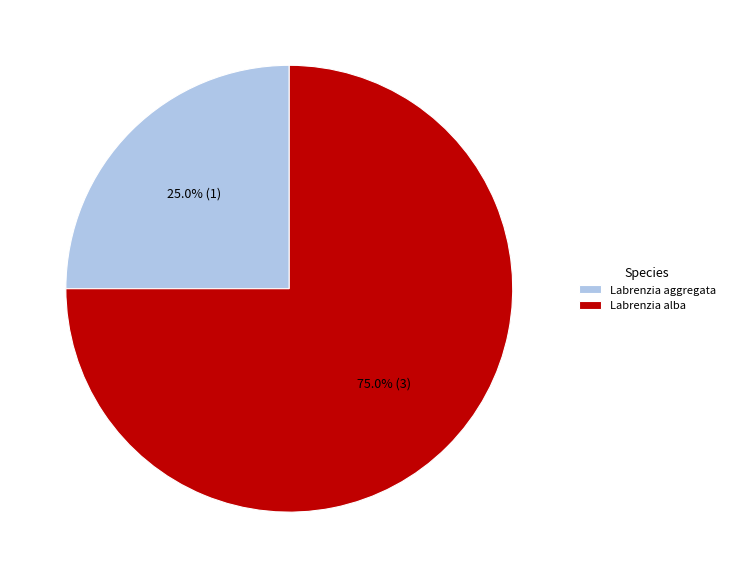

Which has a higher value, Labrenzia aggregata or Labrenzia alba?

Labrenzia alba